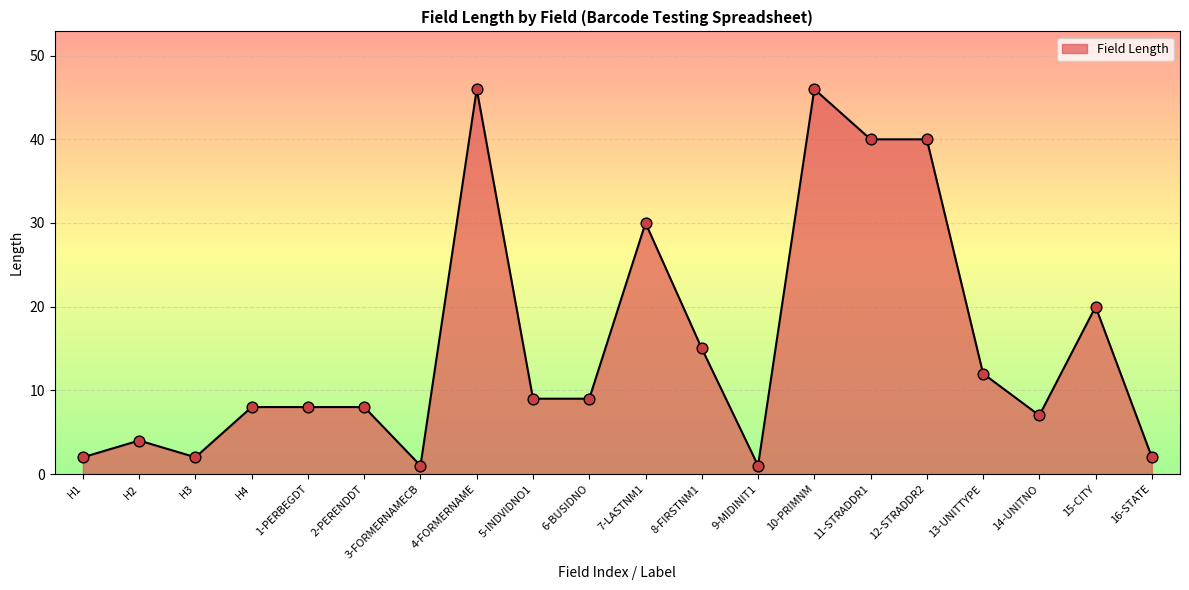

Between 8-FIRSTNM1 and 5-INDVIDNO1, which is larger?

8-FIRSTNM1